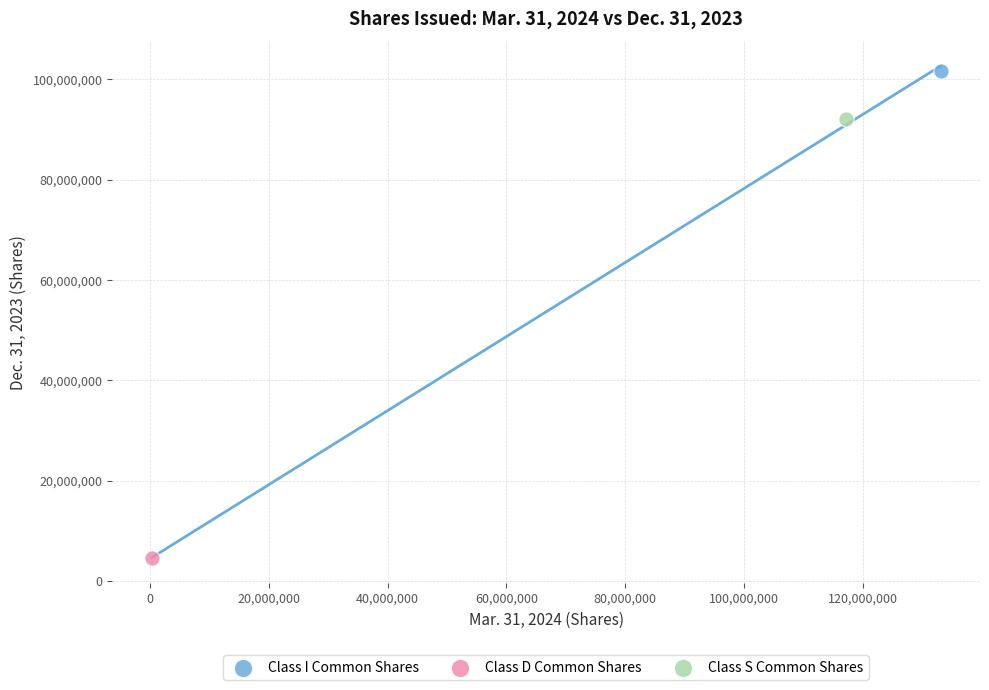

Which series reaches the minimum Y coordinate?

Class D Common Shares